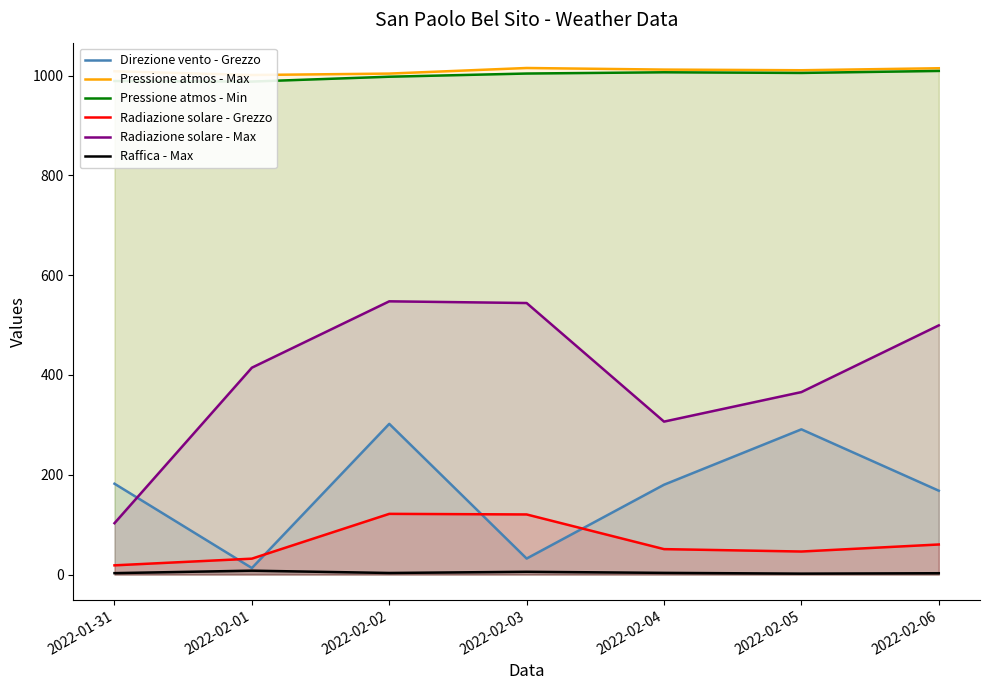

Where is the first local minimum for Direzione vento - Grezzo?

2022-02-01